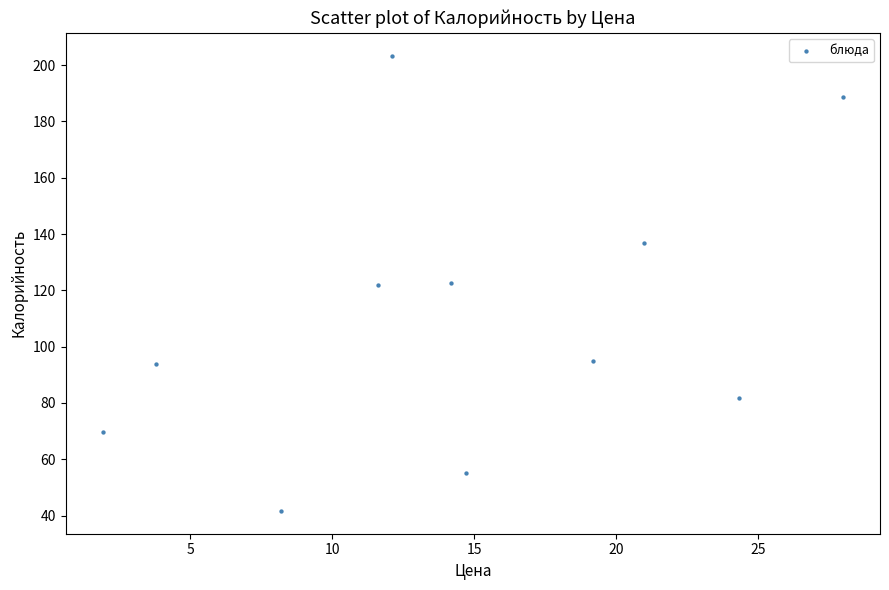

What is the range of X values (max minus min)?

26.1